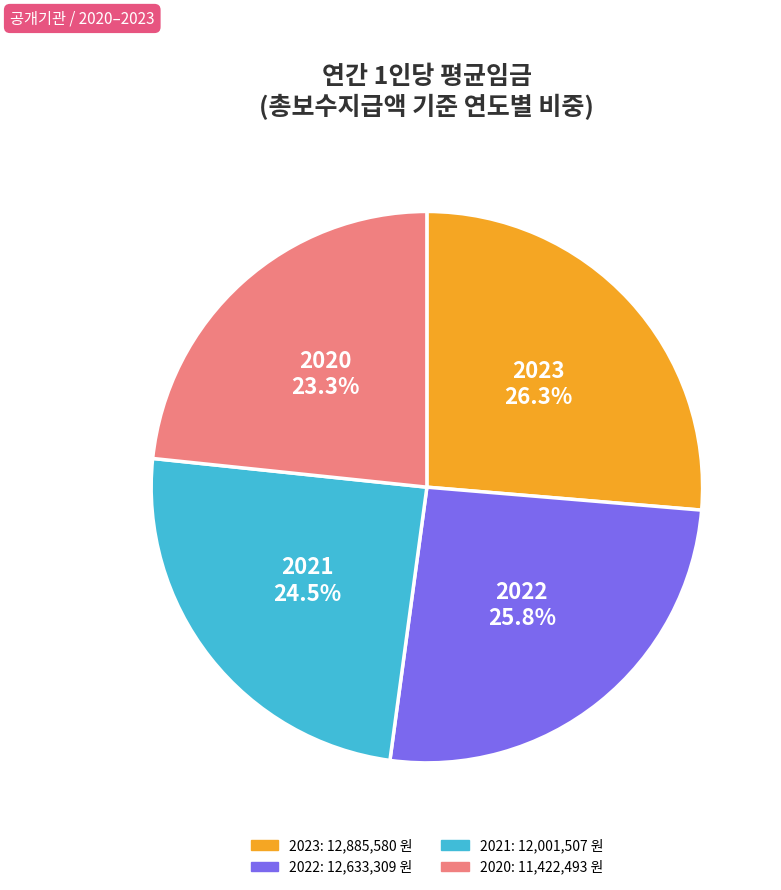

Which has a higher value, 2020 or 2023?

2023